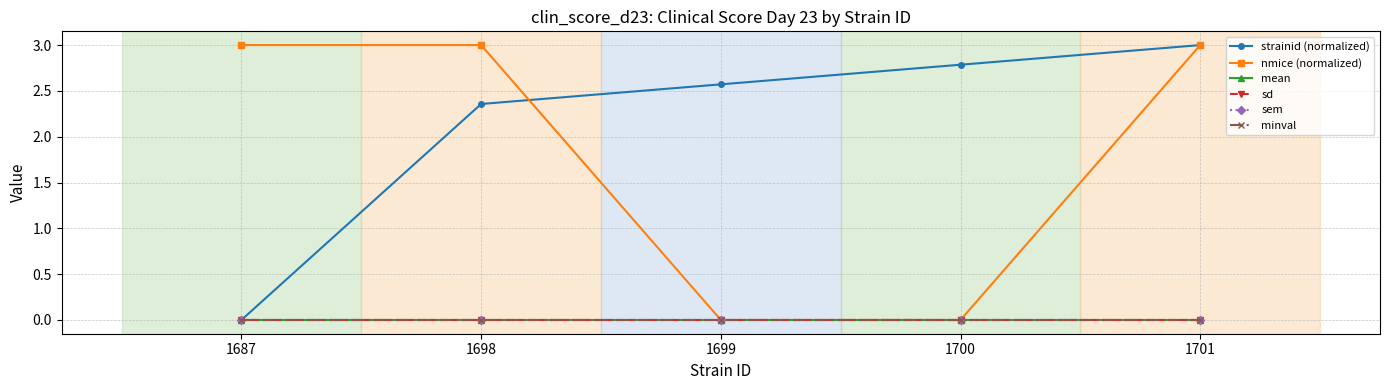

What is the value of the nmice (normalized) point at the 2nd from the left?

3.0